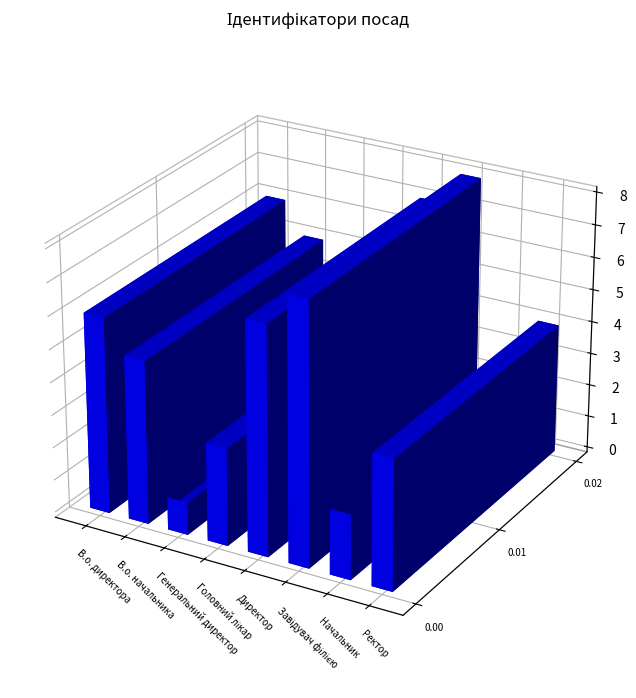

Reading right to left, transcribe all the data shown in this chart.

Ректор=4	Начальник=2	Завідувач філією=8	Директор=7	Головний лікар=3	Генеральний директор=1	В.о. начальника=5	В.о. директора=6